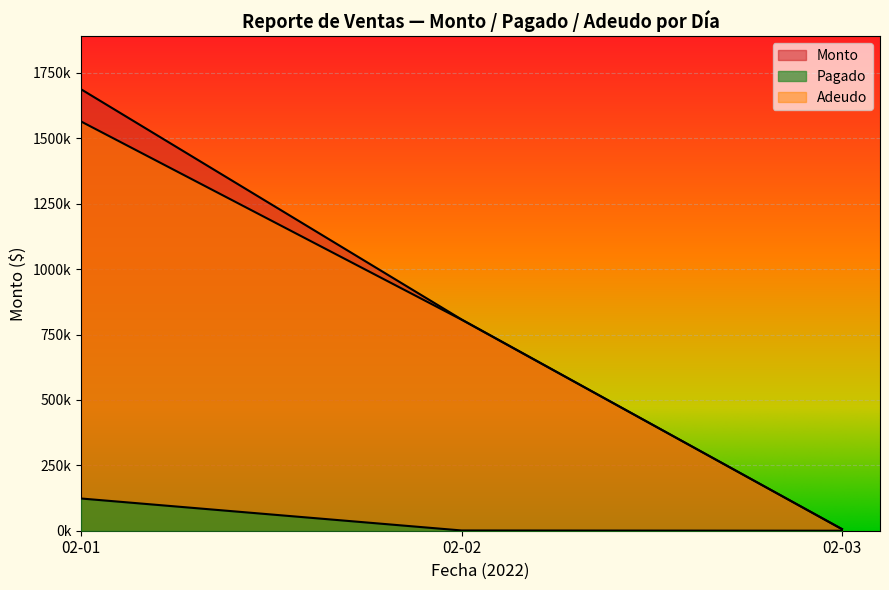

Which series has the widest spread of values?

Monto